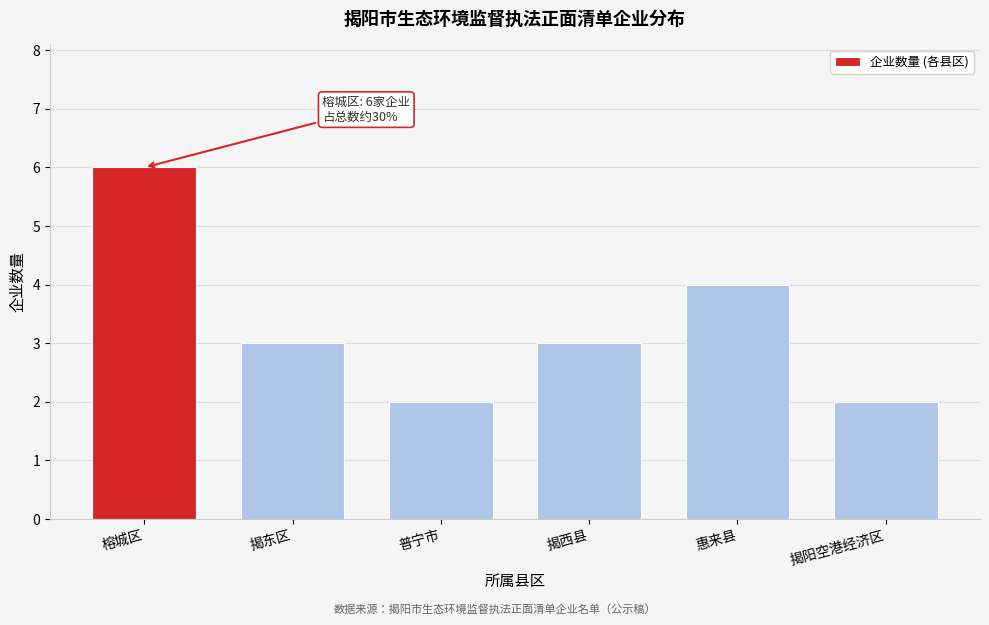

Reading left to right, list all the values displayed in this chart.

榕城区=6	揭东区=3	普宁市=2	揭西县=3	惠来县=4	揭阳空港经济区=2